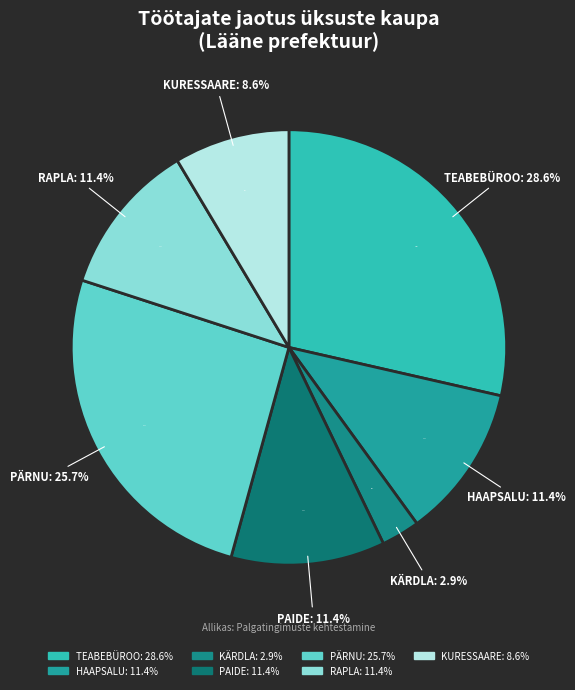

To the nearest percent, what is the difference between the Rapla politseijaoskond and Pärnu politseijaoskond slice percentages?

14%